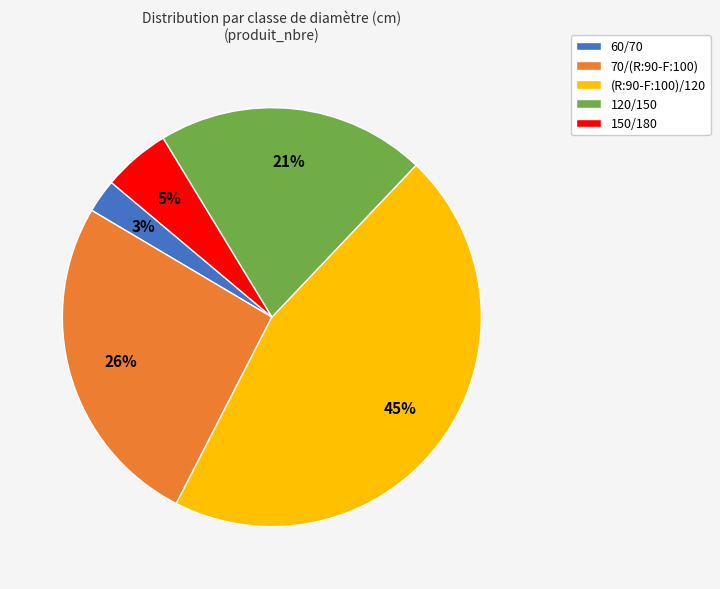

Does 120/150 represent more than half of the total?

No